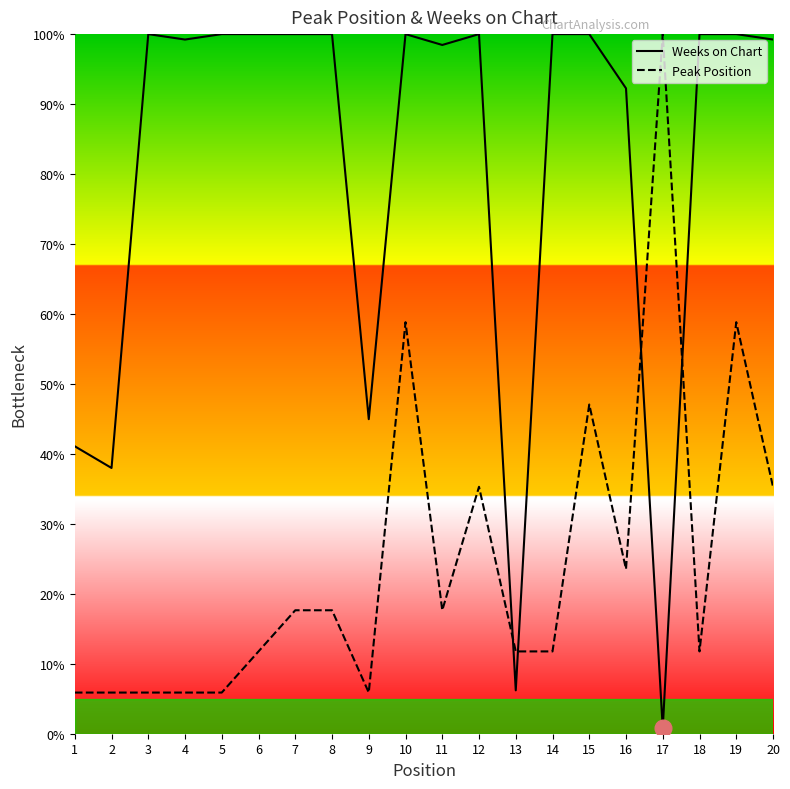

What is the minimum value shown in the chart?

0.8